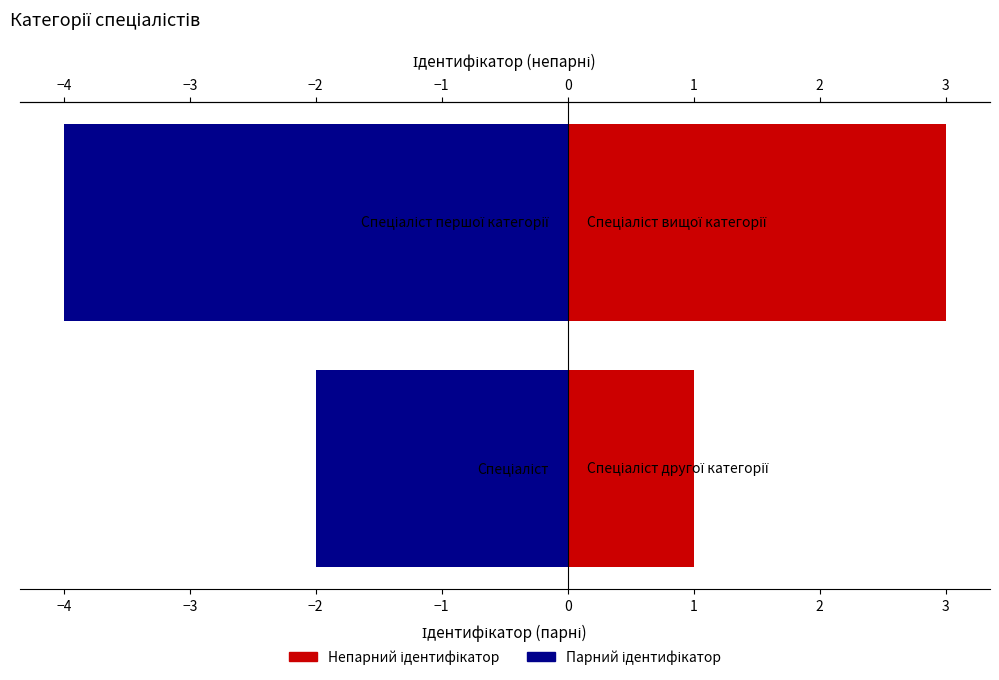

Rank the series by their average value, from highest to lowest.

Непарний ідентифікатор, Парний ідентифікатор